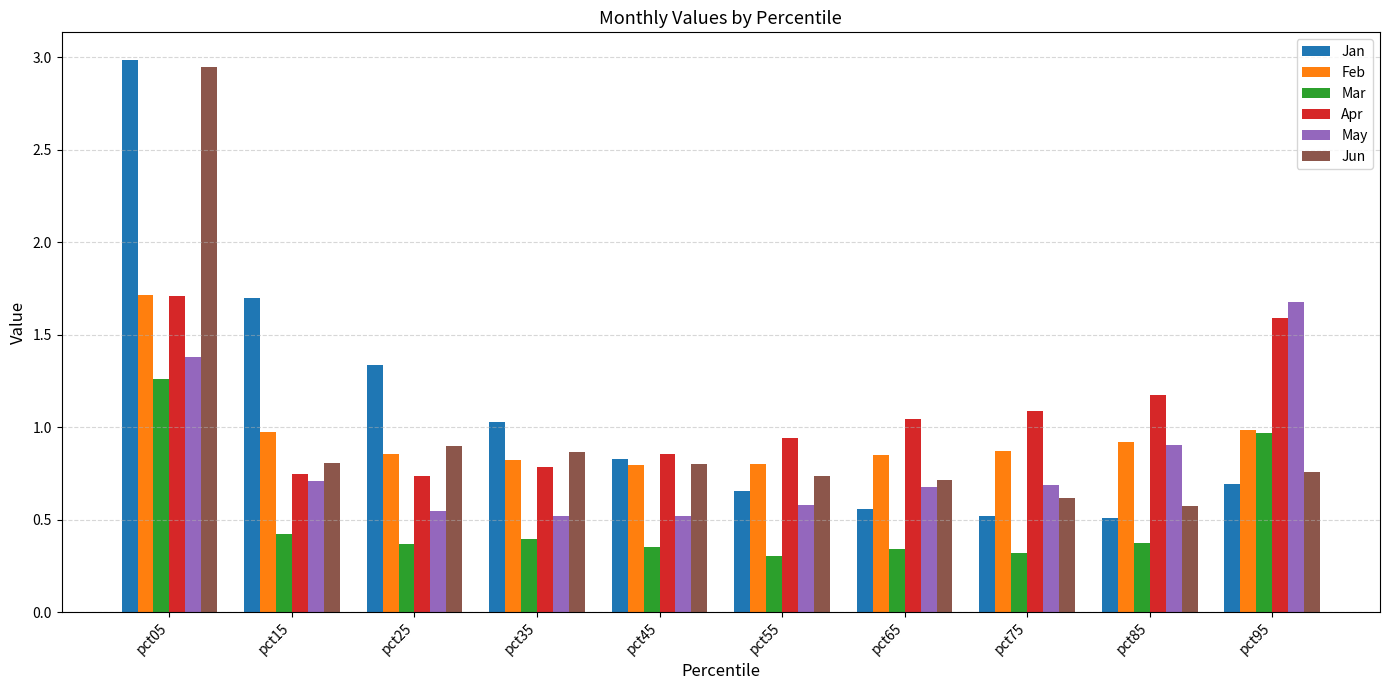

True or false: Feb has a value of 0.5 at pct25.

False